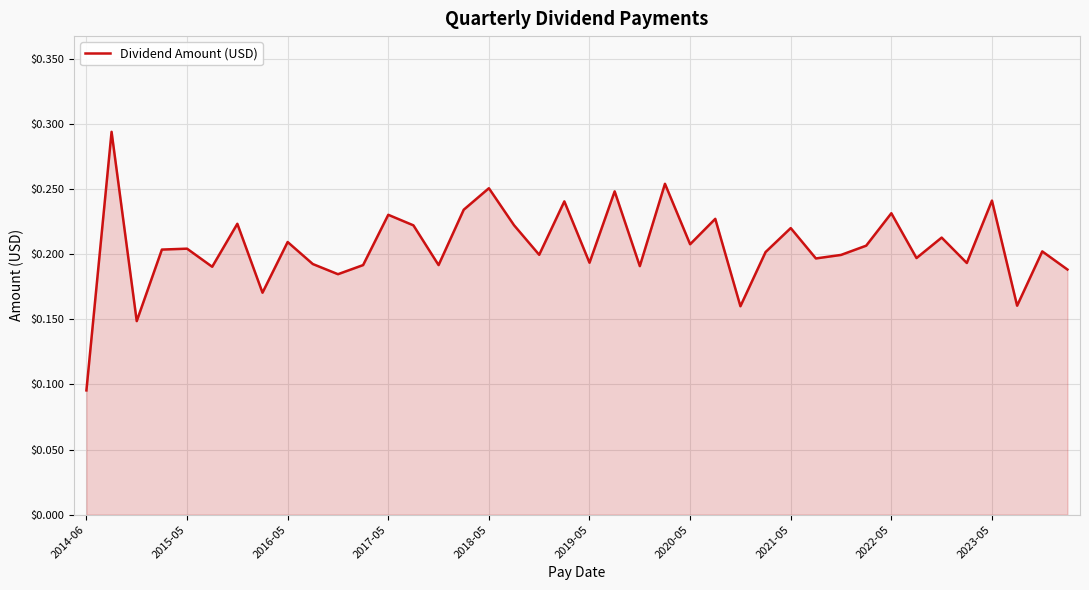

How many lines are shown in the chart?

1